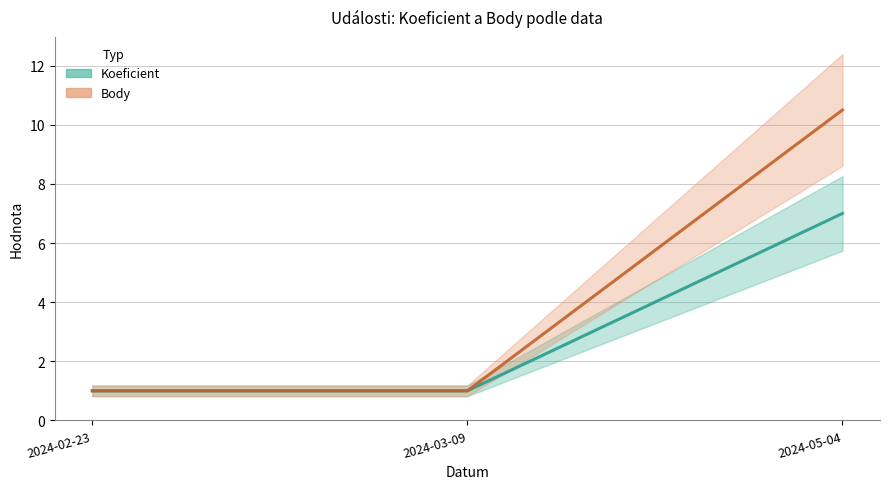

At 2024-03-09, list the series in order from largest to smallest.

Koeficient, Body